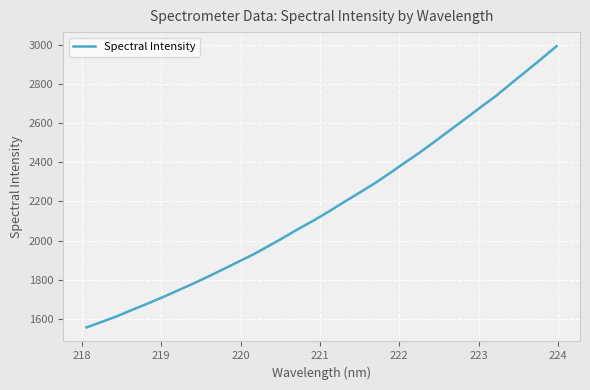

What is the difference between the maximum and minimum values?

1435.2